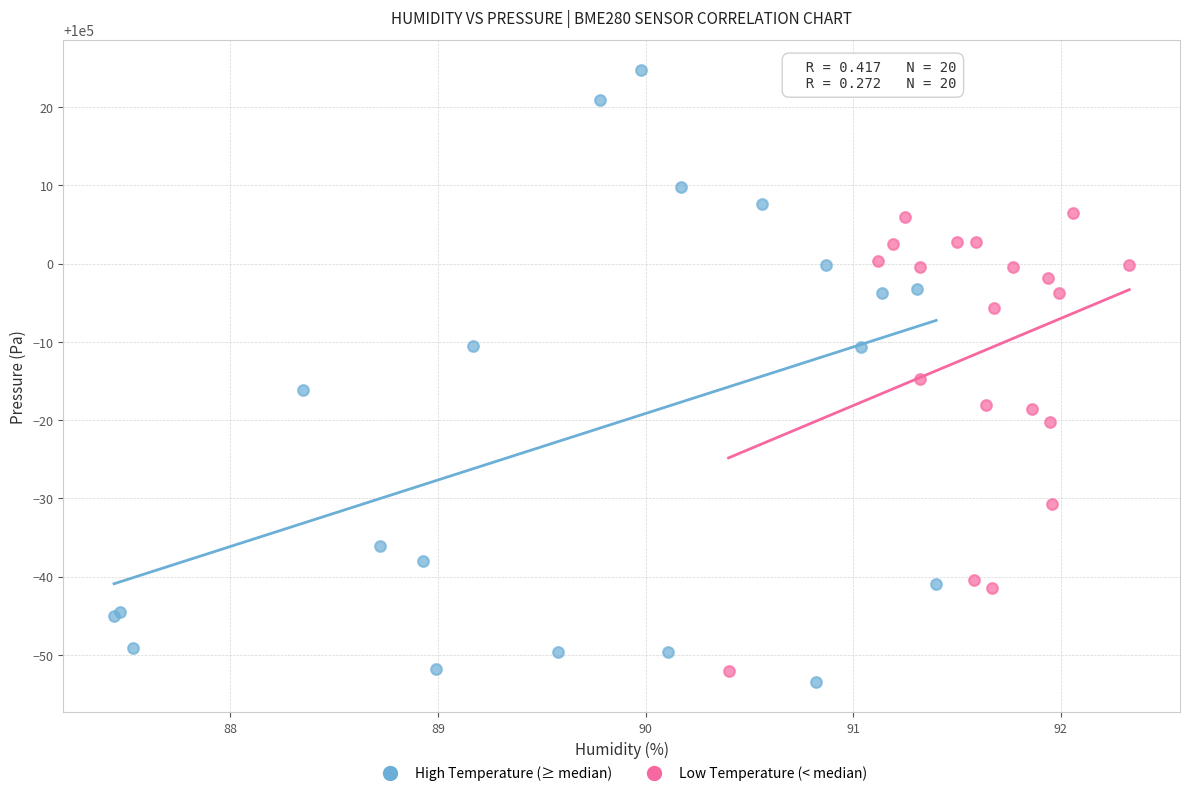

Which series has the largest Y range (max minus min)?

High Temperature (≥ median)